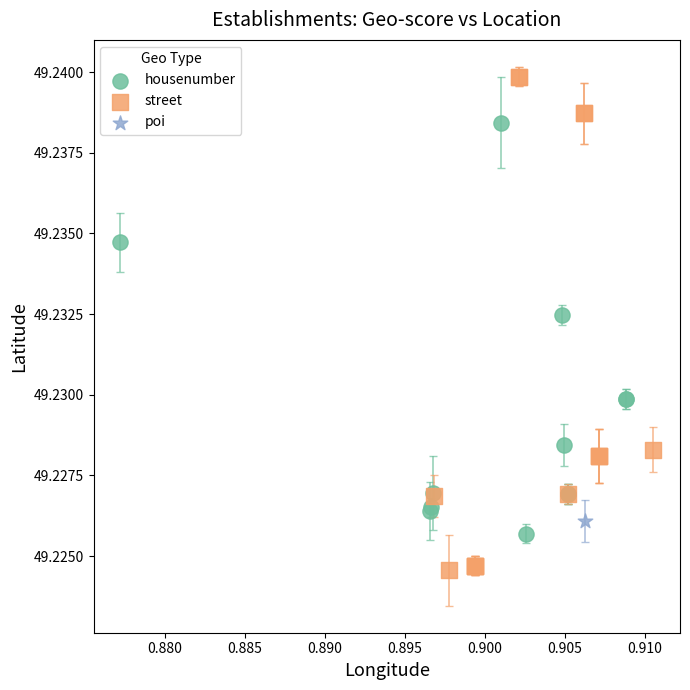

What are all the series names shown in the legend?

housenumber, street, poi